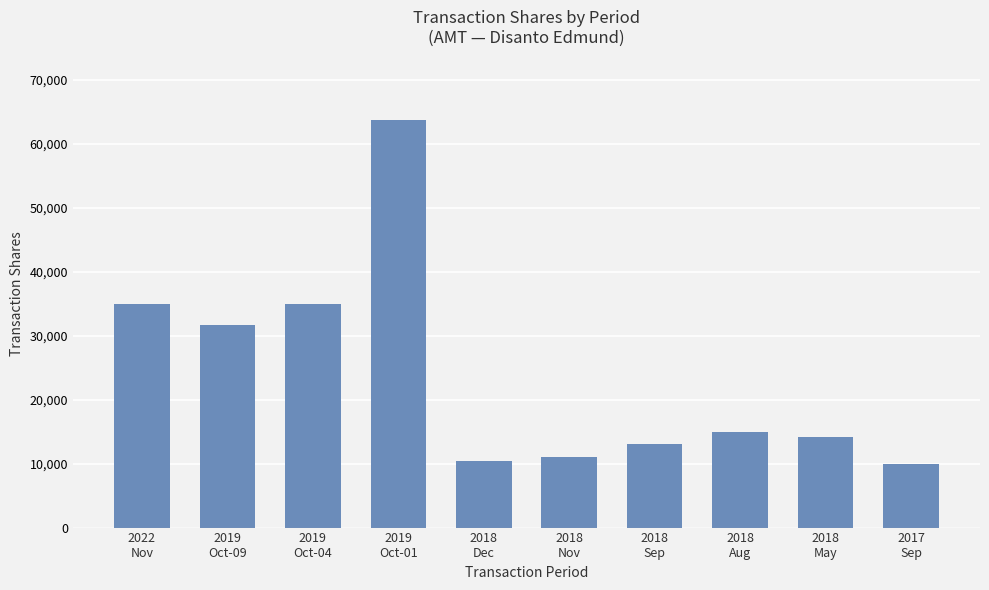

The value at 2018
Aug is 15000. True or false?

True